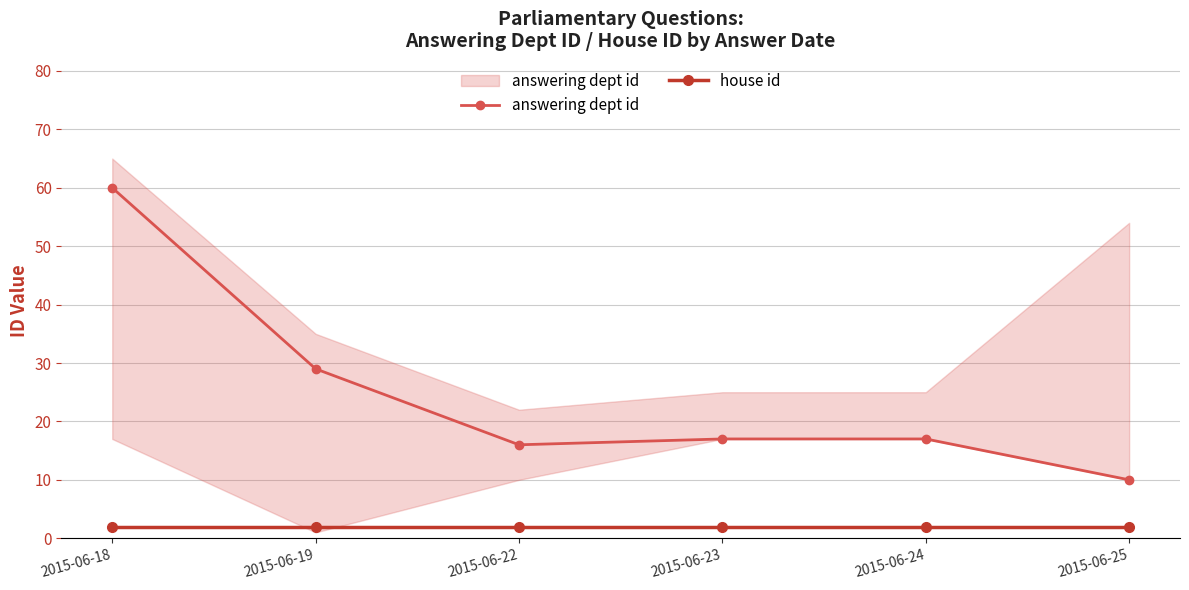

The answering dept id series shows 17 at 2015-06-23. True or false?

True